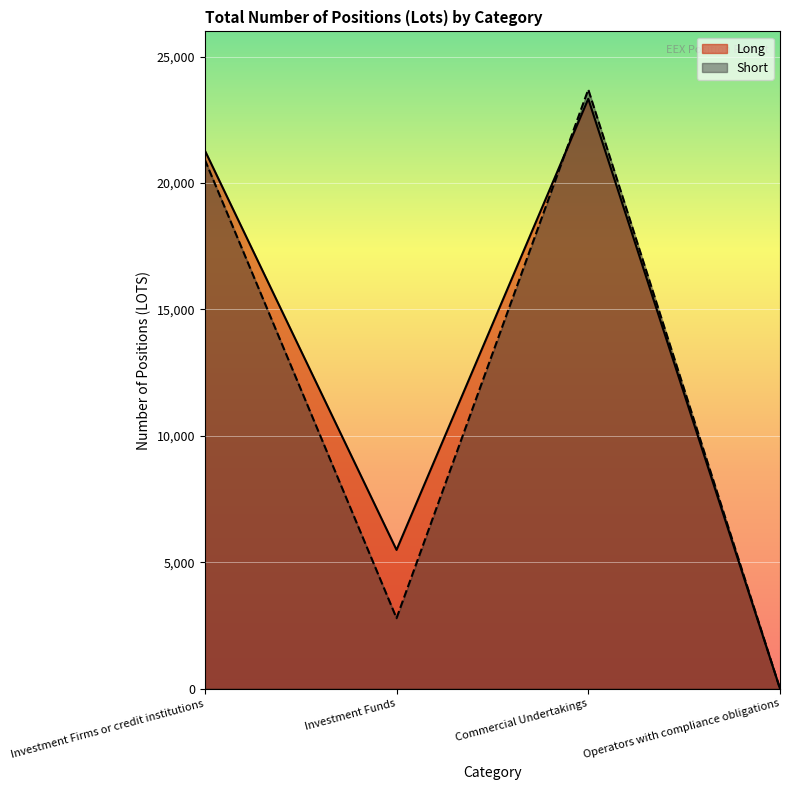

Where is Long nearest to the value 11666?

Investment Funds